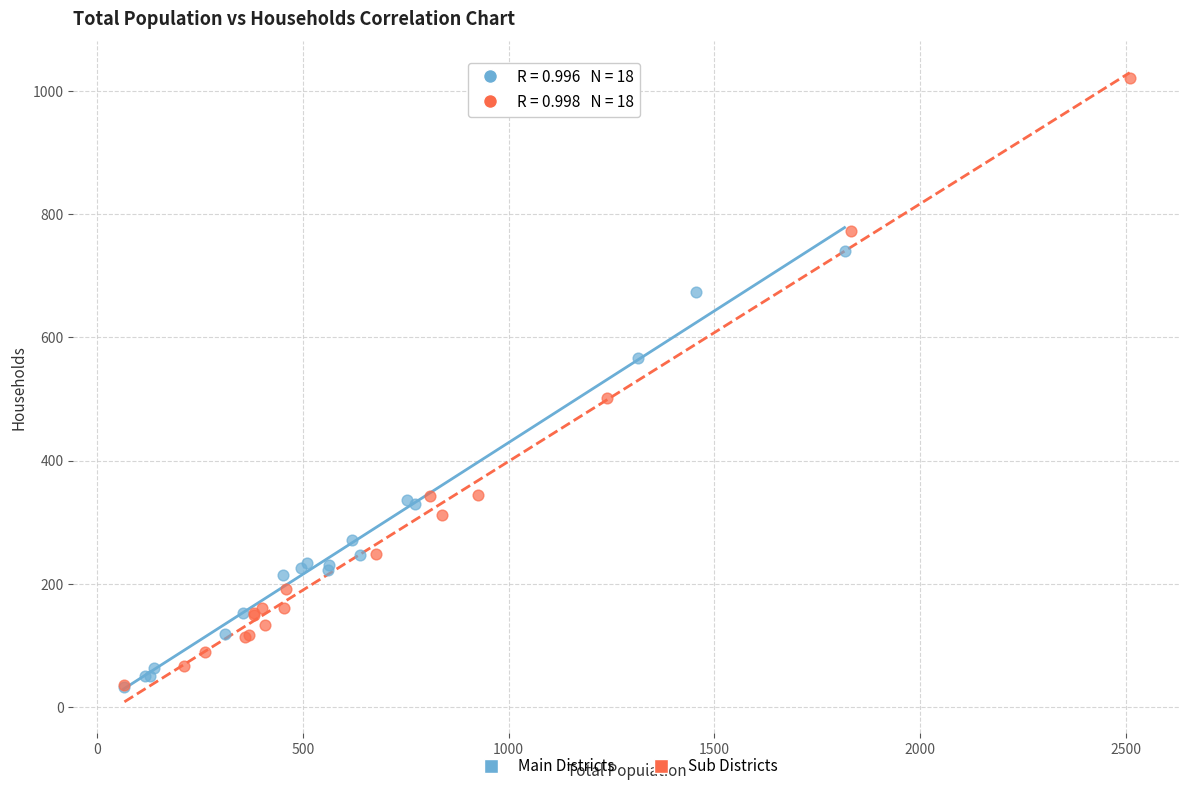

Which series has the largest Y range (max minus min)?

Sub Districts